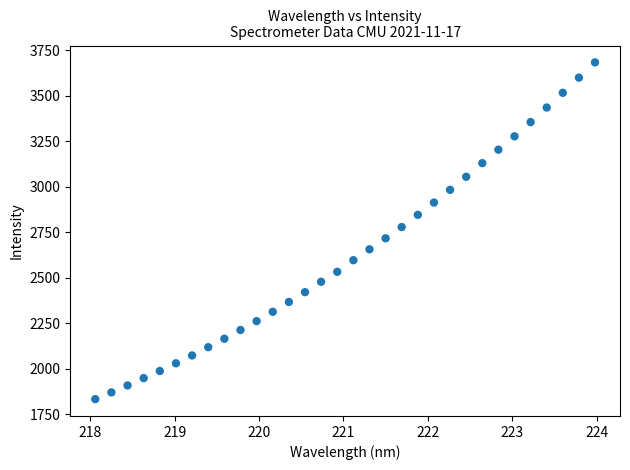

What Y value in the scatter plot is closest to 2757?

2777.6